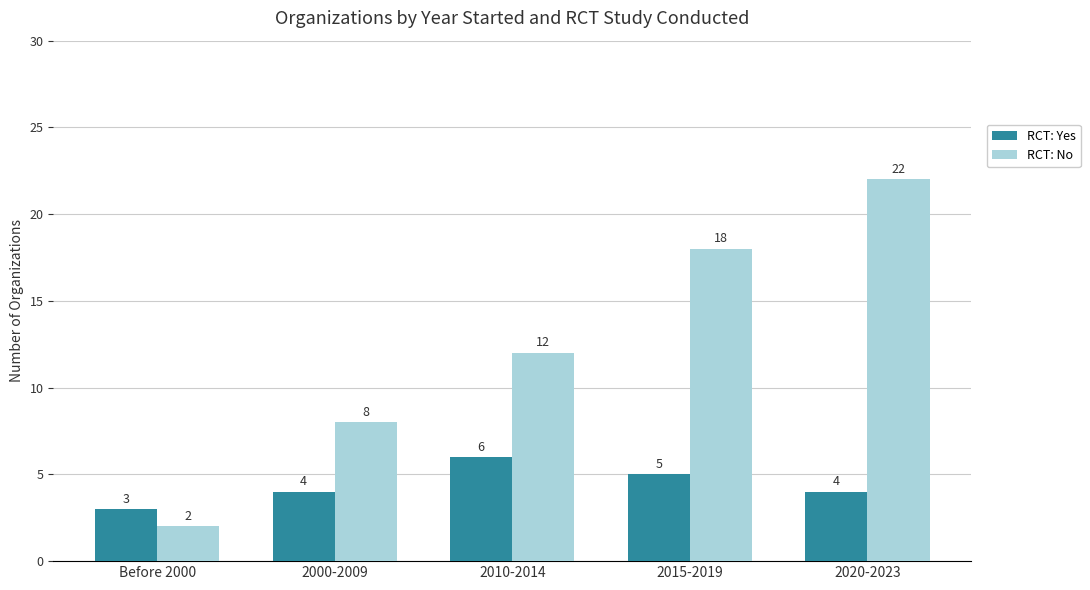

Reading left to right, extract all data points from this chart.

RCT: Yes: Before 2000=3	2000-2009=4	2010-2014=6	2015-2019=5	2020-2023=4
RCT: No: Before 2000=2	2000-2009=8	2010-2014=12	2015-2019=18	2020-2023=22